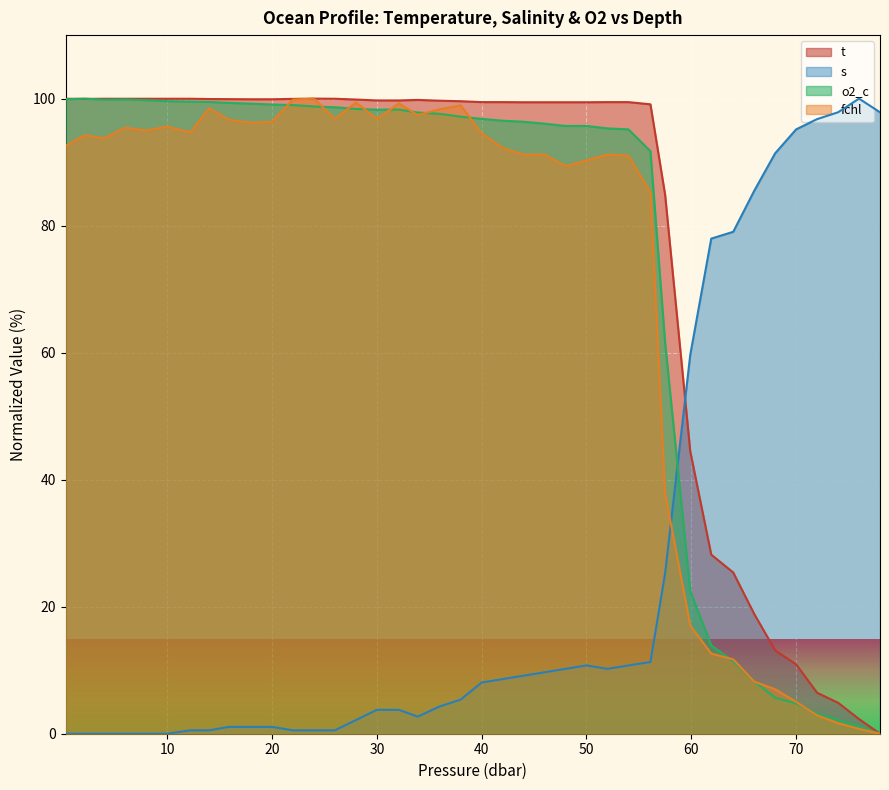

At which label does t first exceed 99?

0.3